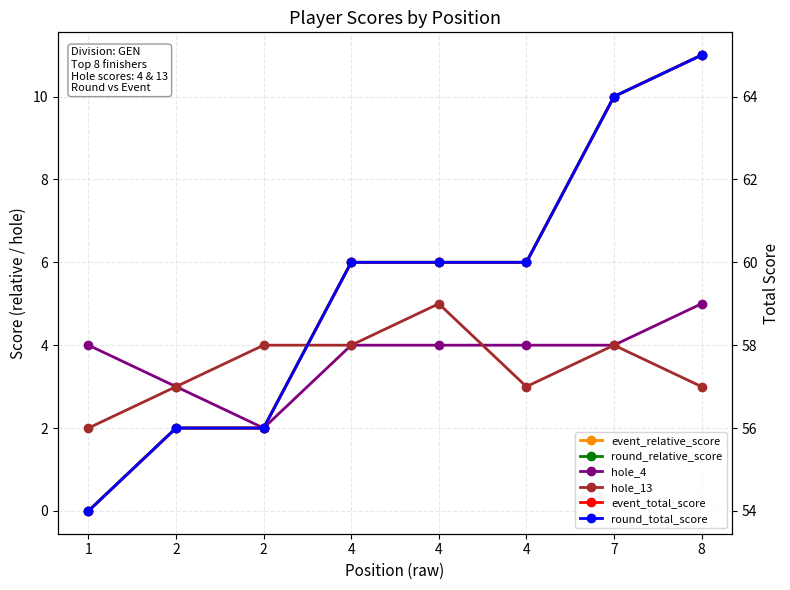

At which category is the sum across all series the highest?

8